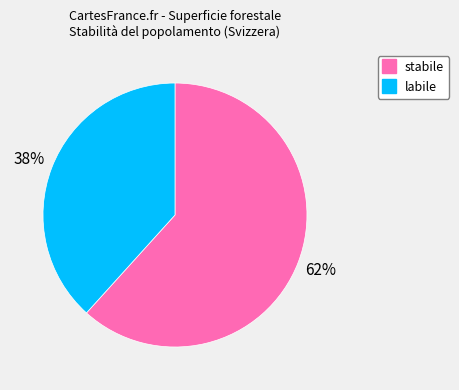

Rank the categories by value from lowest to highest.

labile, stabile